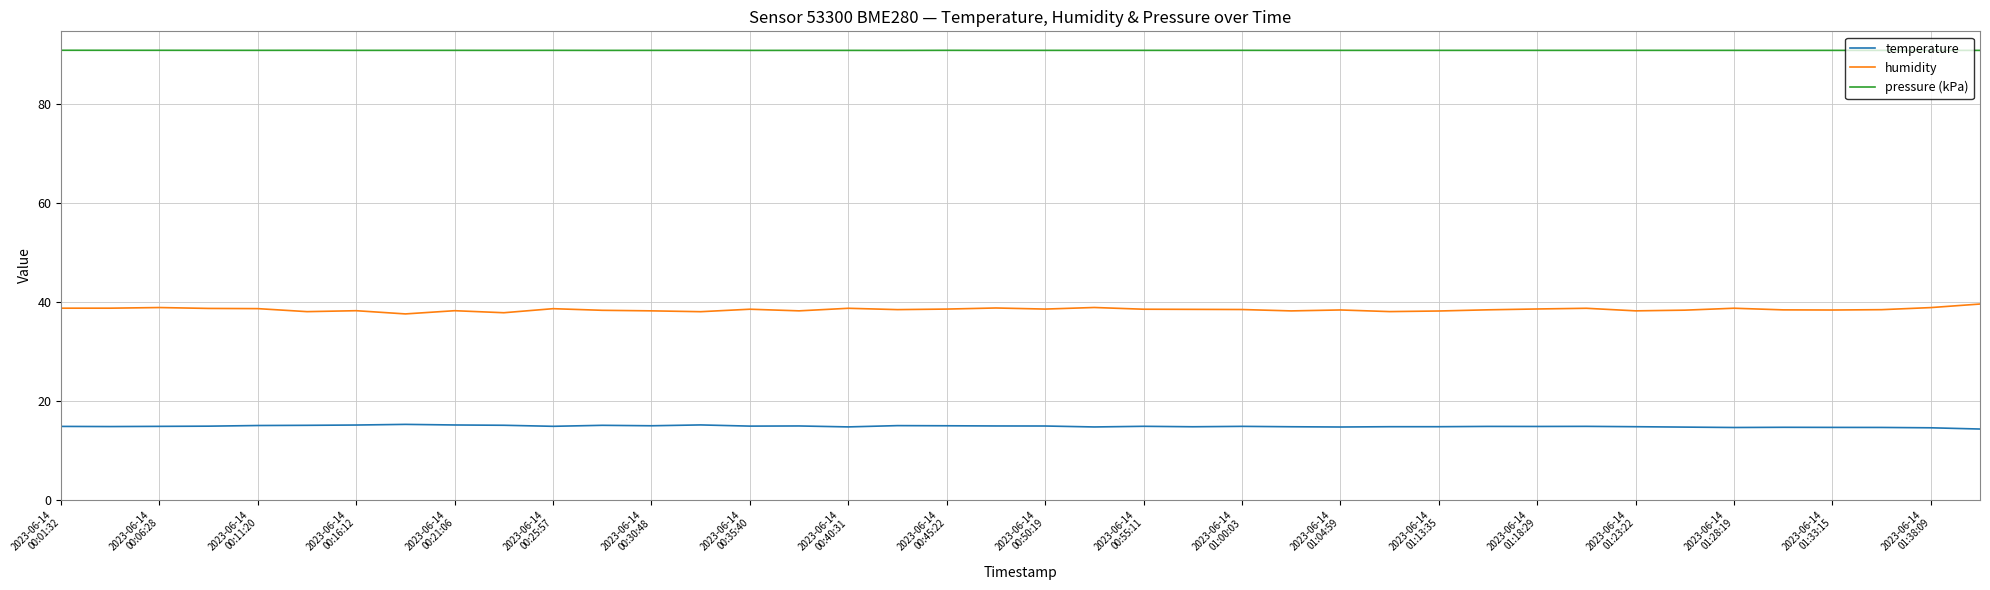

True or false: temperature and pressure (kPa) cross at least once.

False